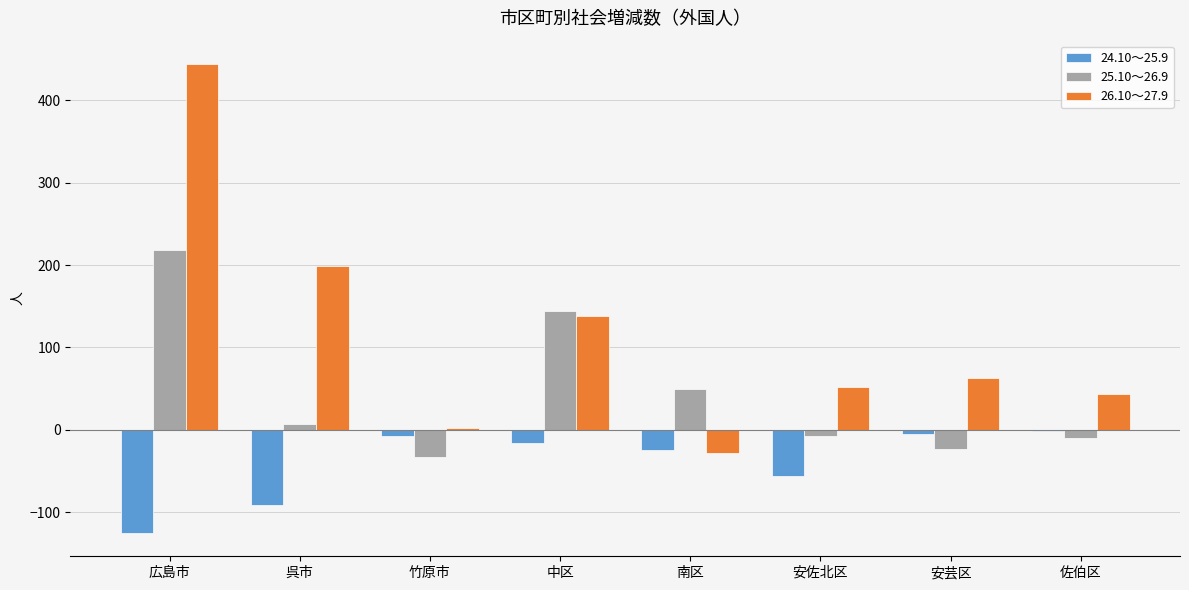

Where is 25.10～26.9 nearest to the value 92?

南区